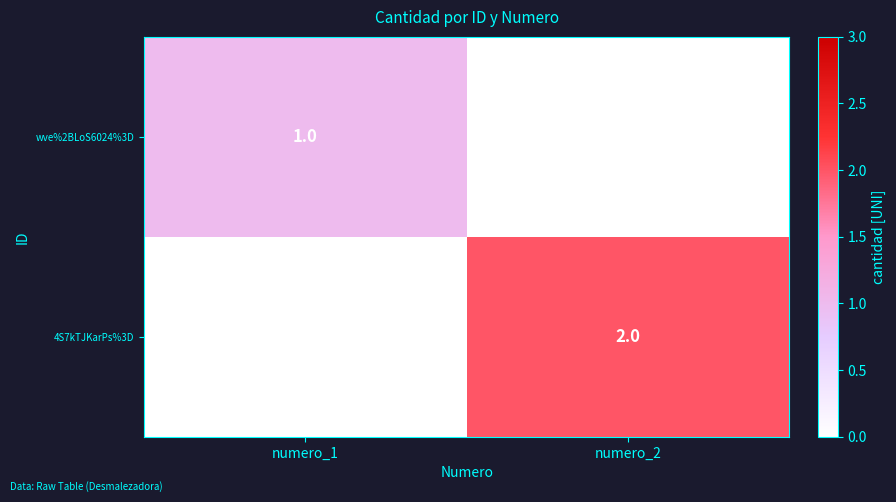

How many categories are shown in the chart?

2